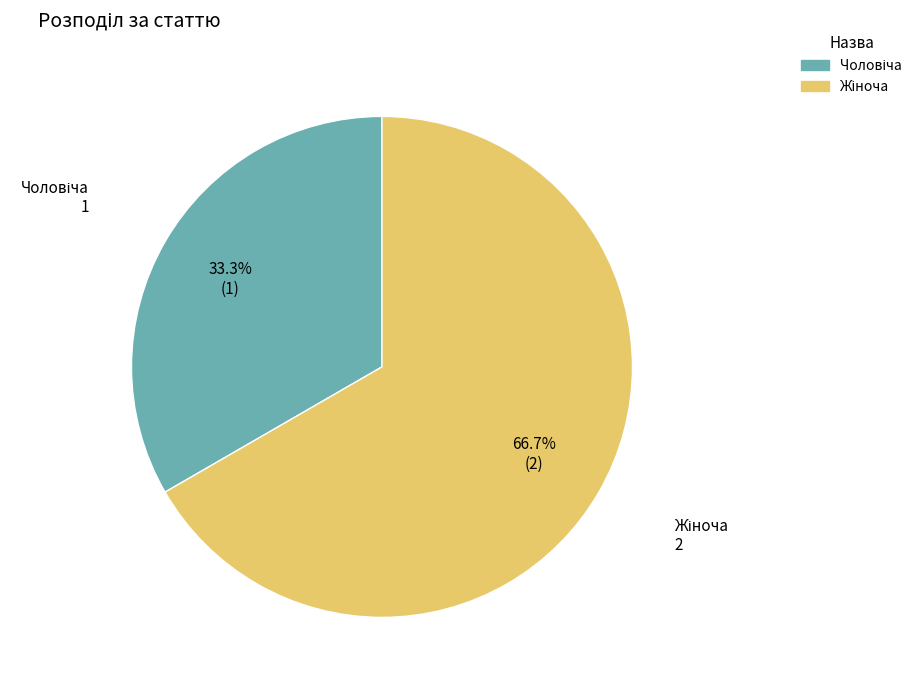

The Чоловіча slice represents 26% of the pie. True or false?

False